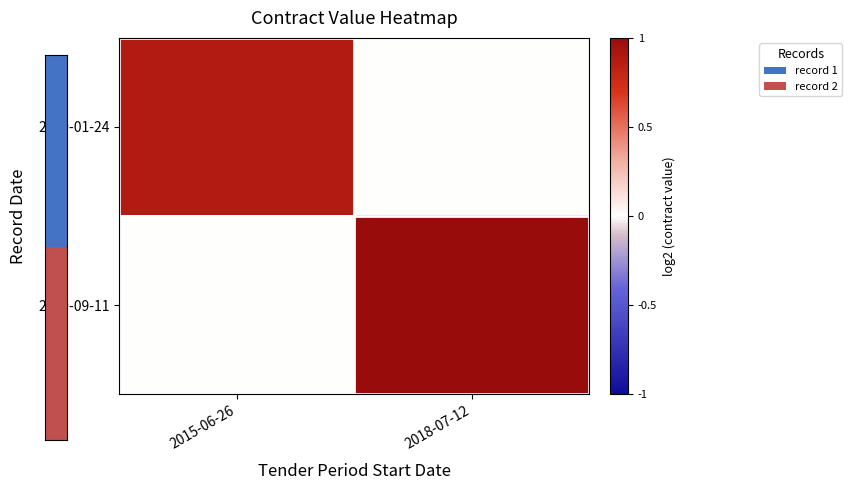

Which has a higher value, 2018-07-12 or 2015-06-26?

2015-06-26